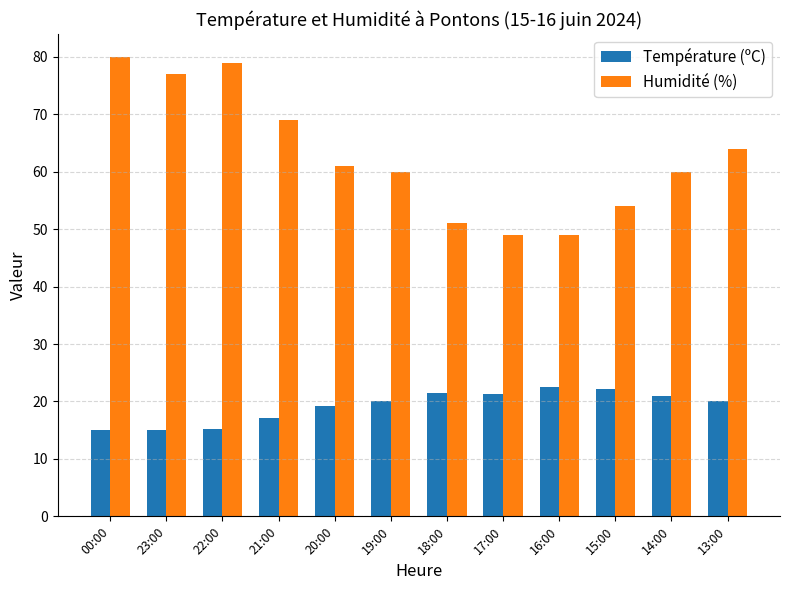

Rank the series at 13:00 from lowest to highest value.

Température (ºC), Humidité (%)